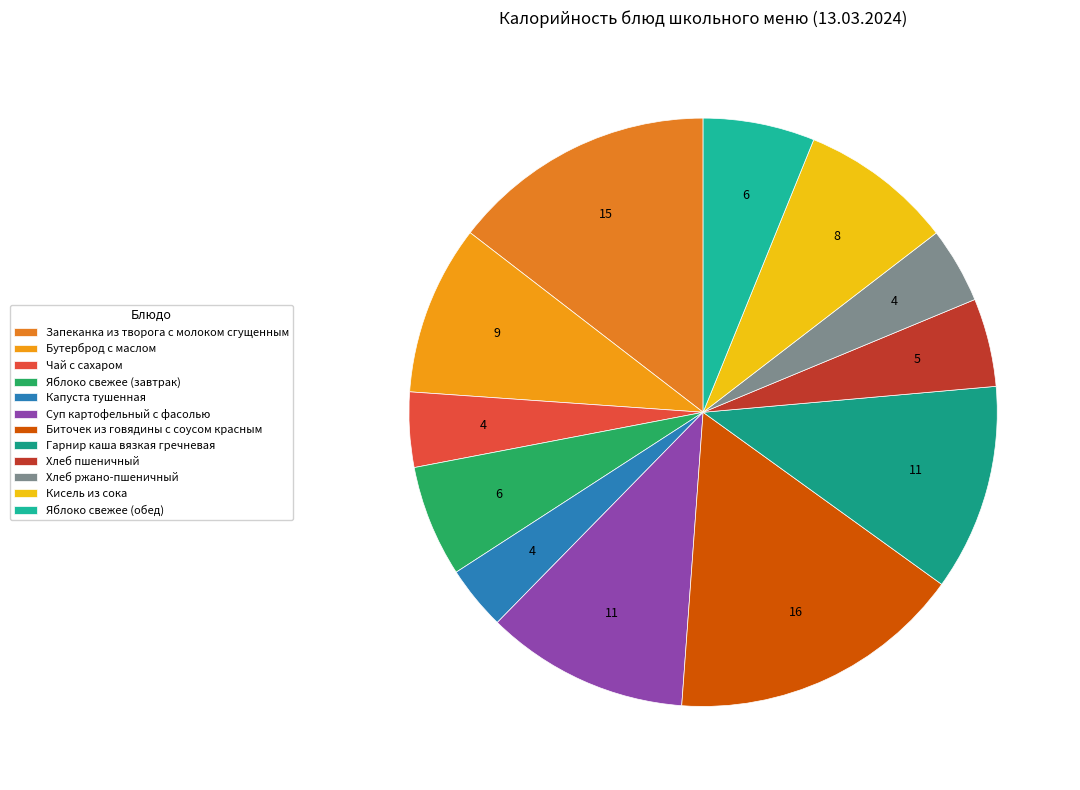

Which category has the smallest portion of the pie?

Капуста тушенная